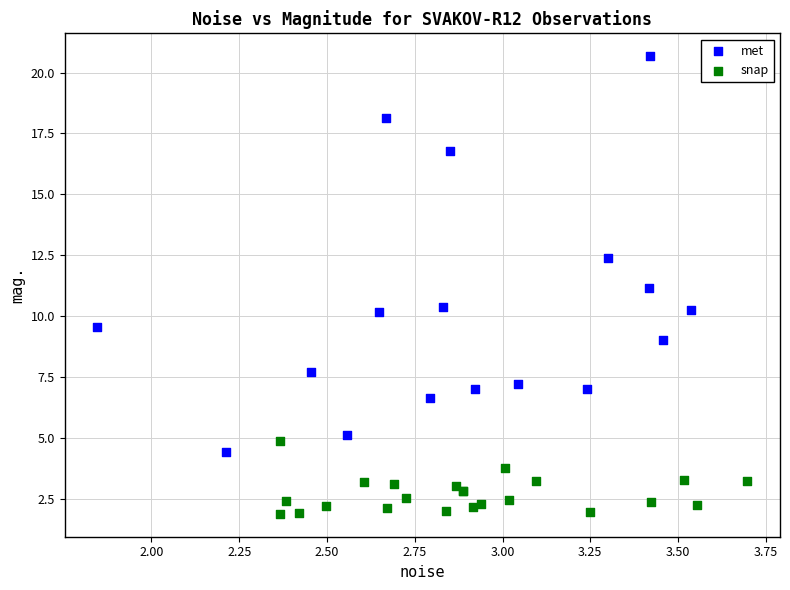

Which series contains the lowest Y value?

snap